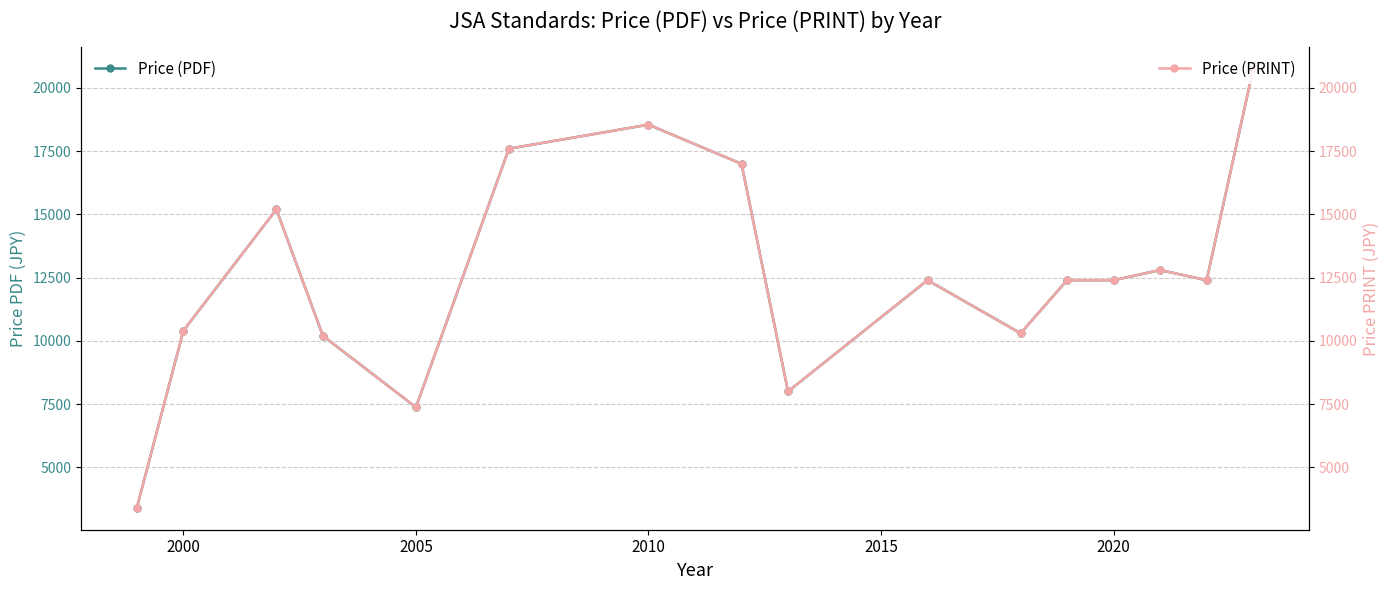

At how many categories does at least one series exceed 19194?

1